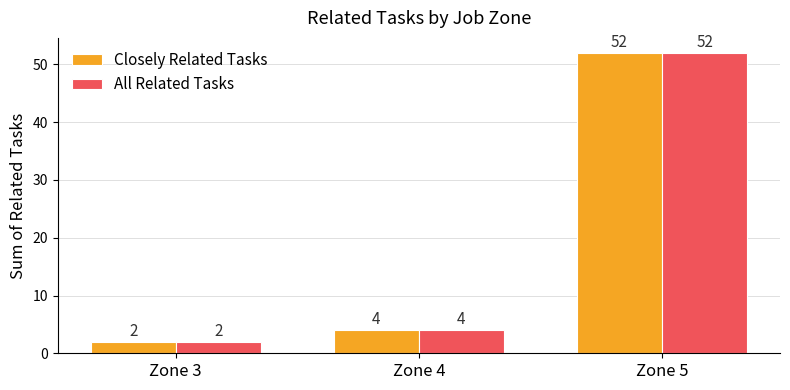

What value does the All Related Tasks series have at Zone 4?

4